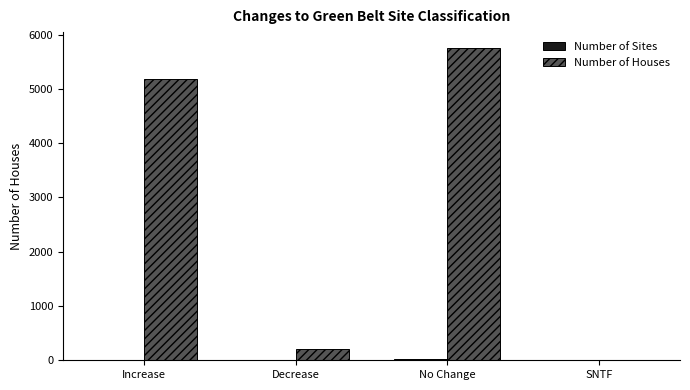

Where is Number of Houses nearest to the value 2879?

Increase